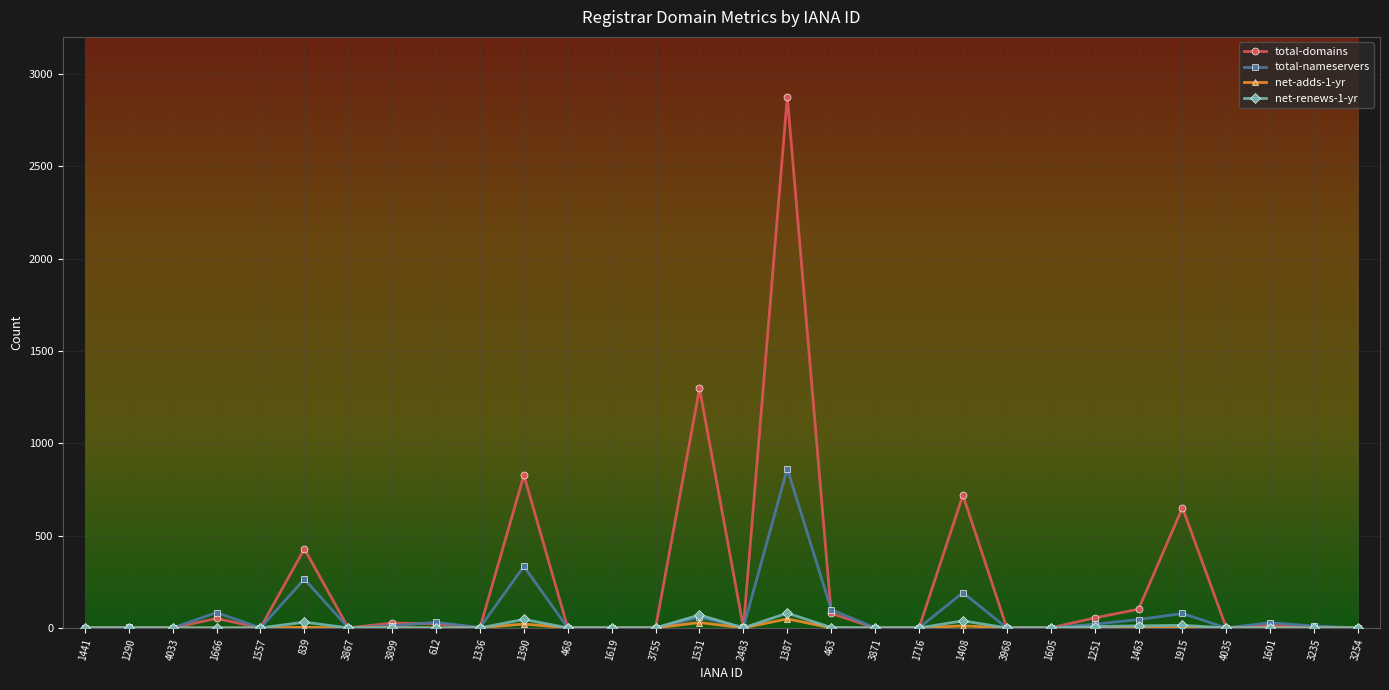

Which series changed the most between 1387 and 4035?

total-domains